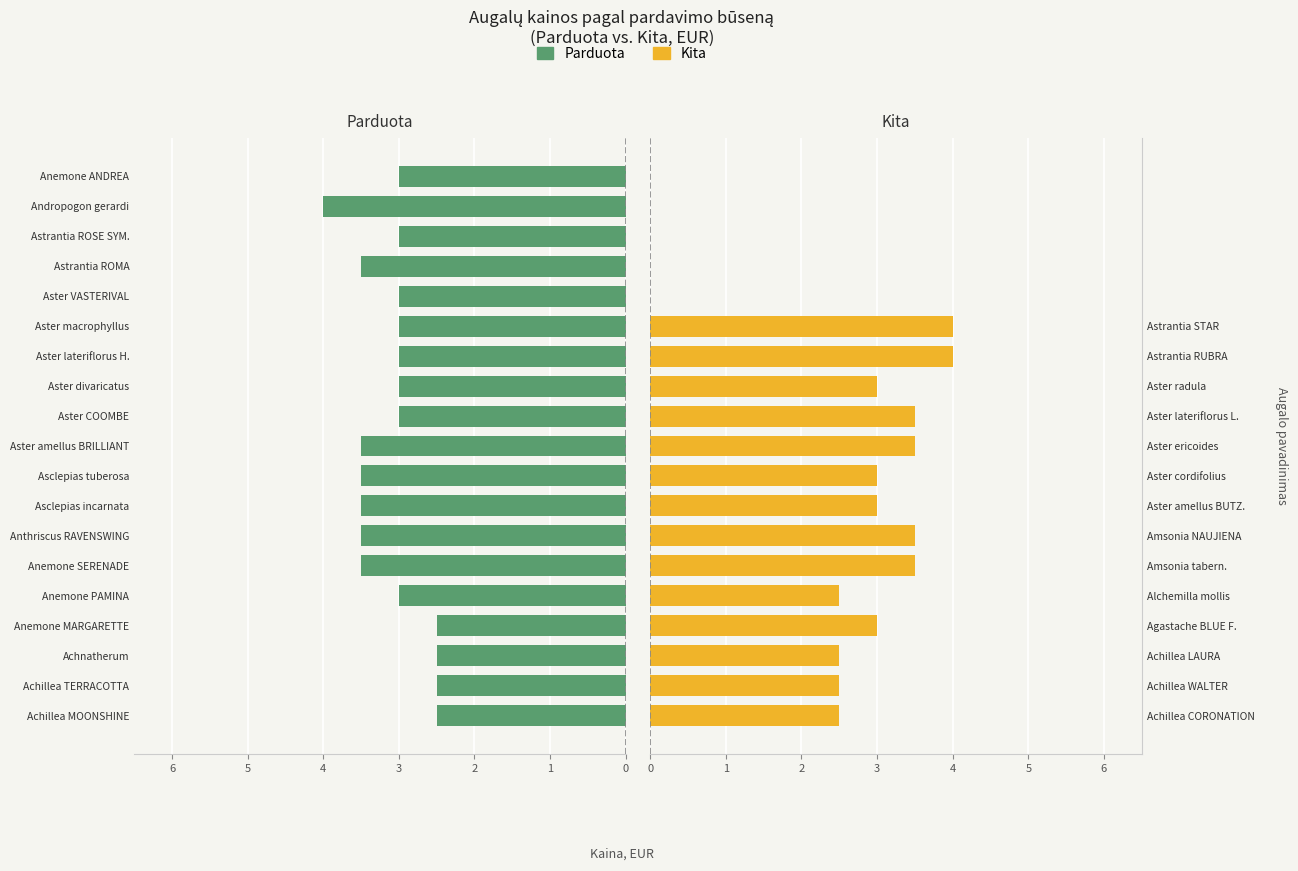

The Parduota series shows 3.3 at Achnatherum. True or false?

False